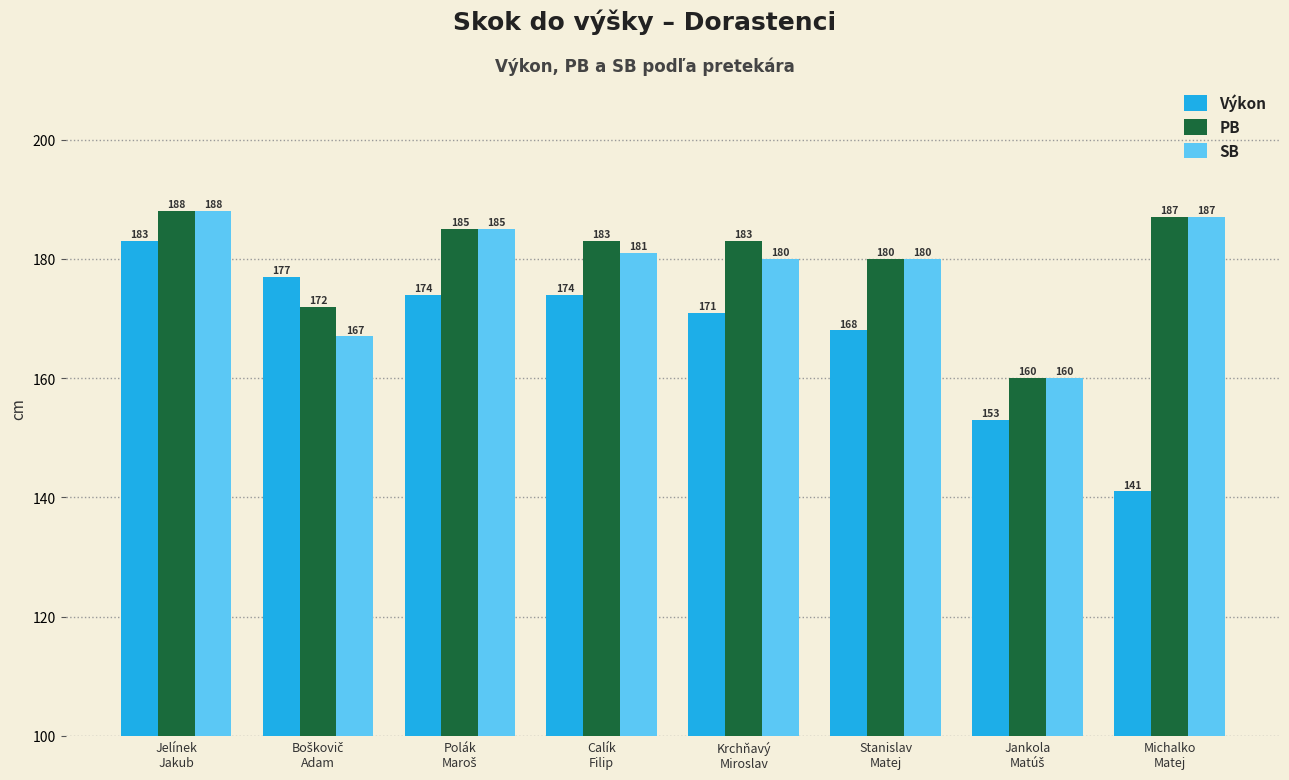

What is the sum of all Výkon values?

1341